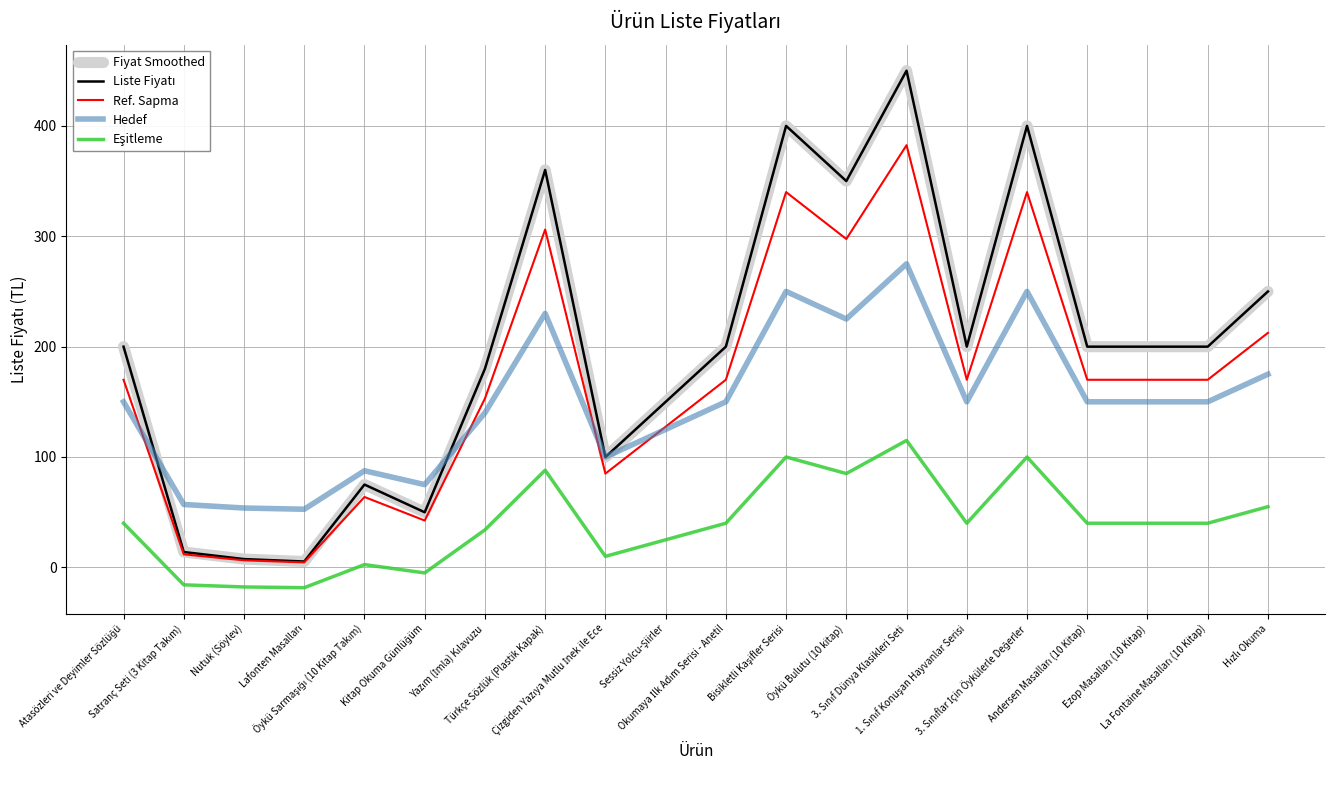

Which label corresponds to the smallest value in the chart?

Lafonten Masalları